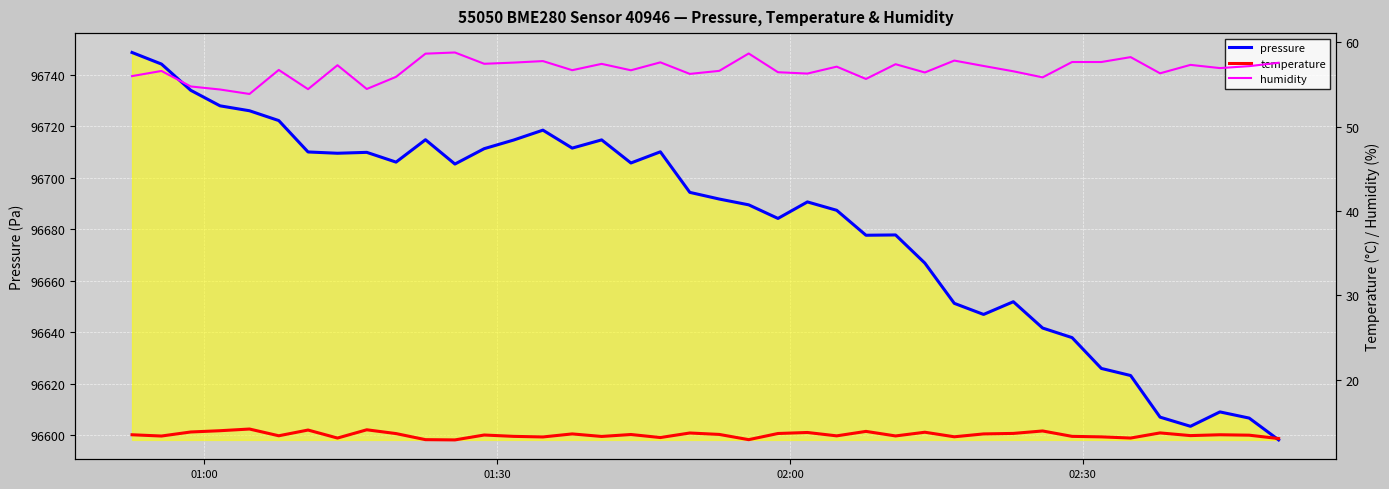

What is the lowest value of the pressure series?

96598.2